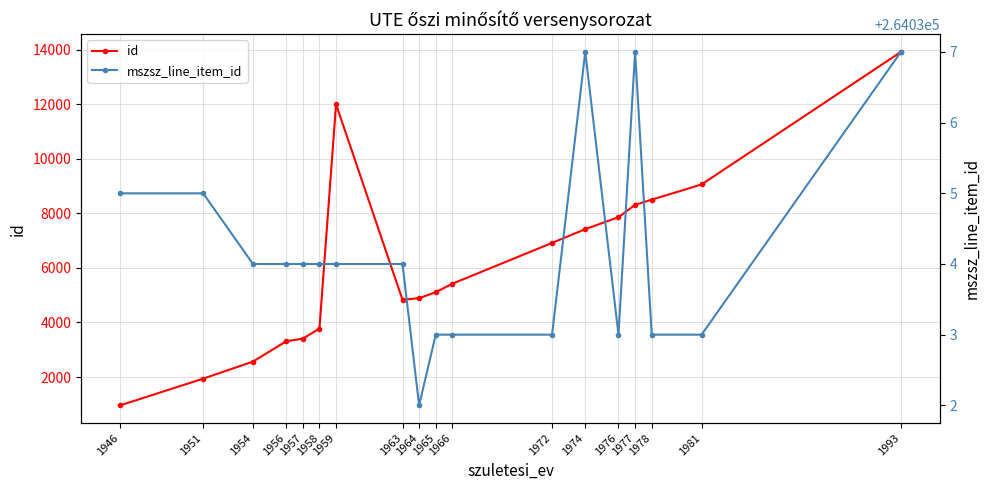

What value does the id series have at 1978, to the nearest 50?

8500